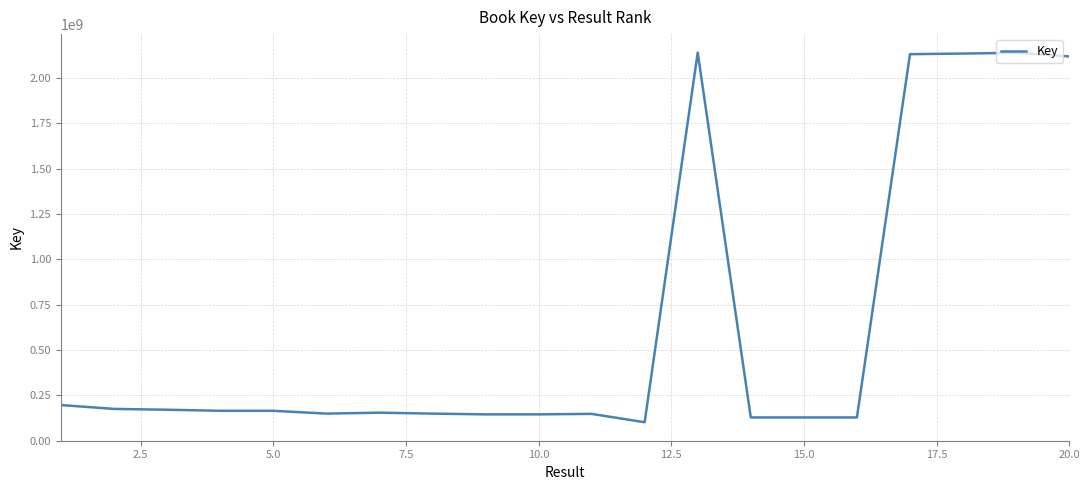

What is the maximum value shown in the chart?

2141173281